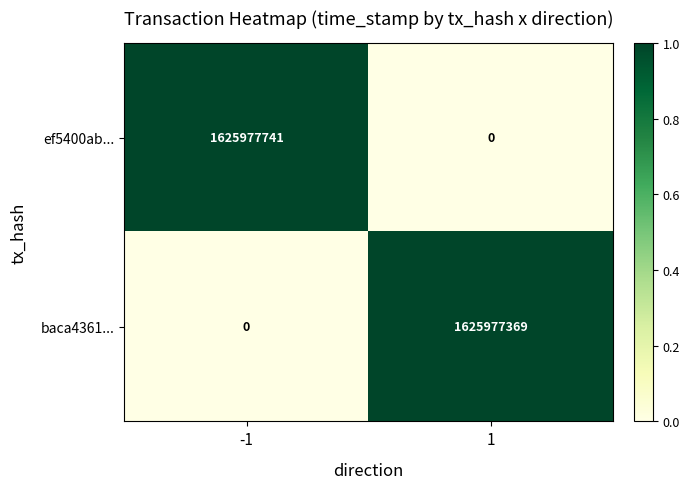

What is the maximum value for ef5400ab...?

1625977741